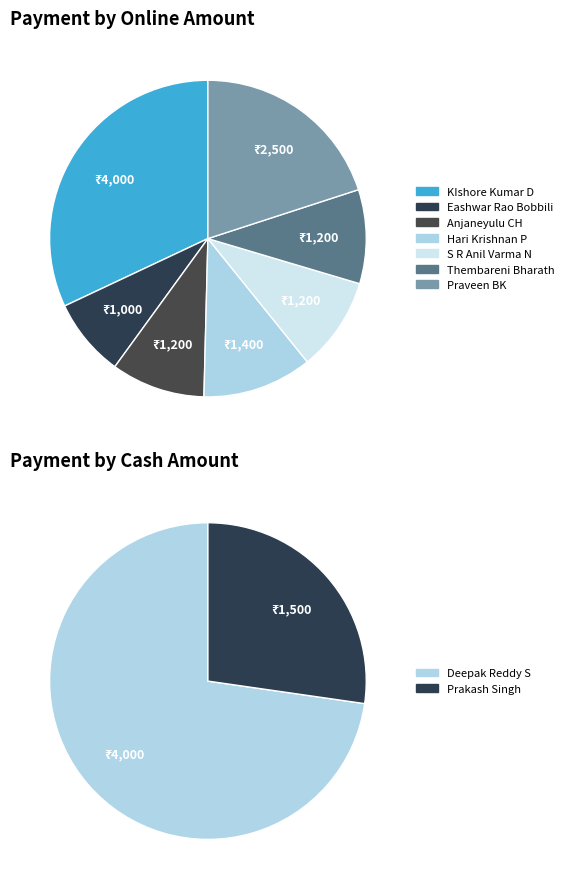

Is there any slice that represents more than half of the pie?

No